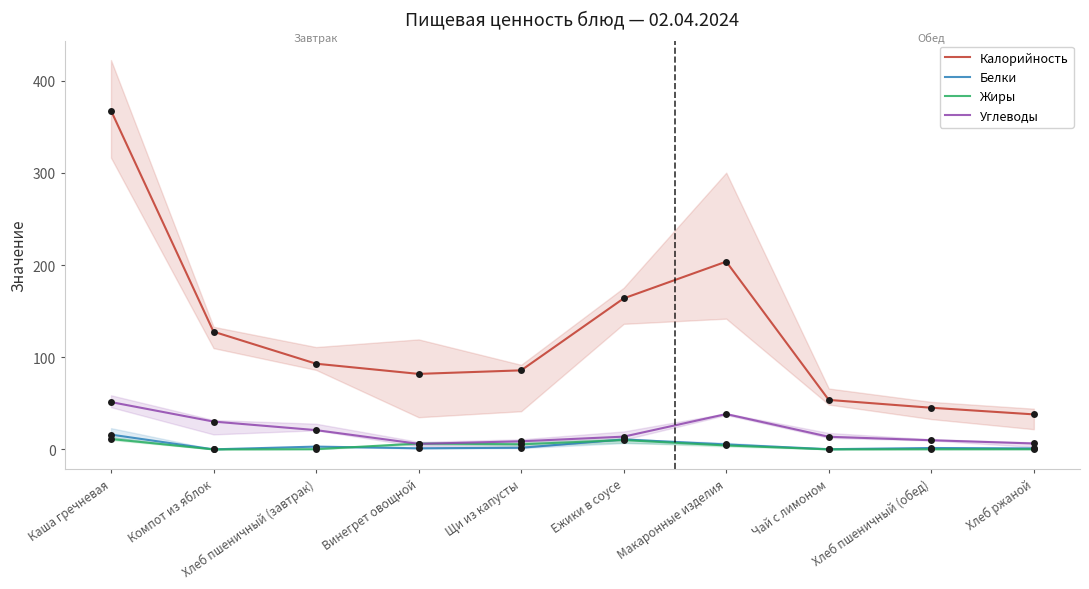

Which series has the widest spread of Y values?

Калорийность